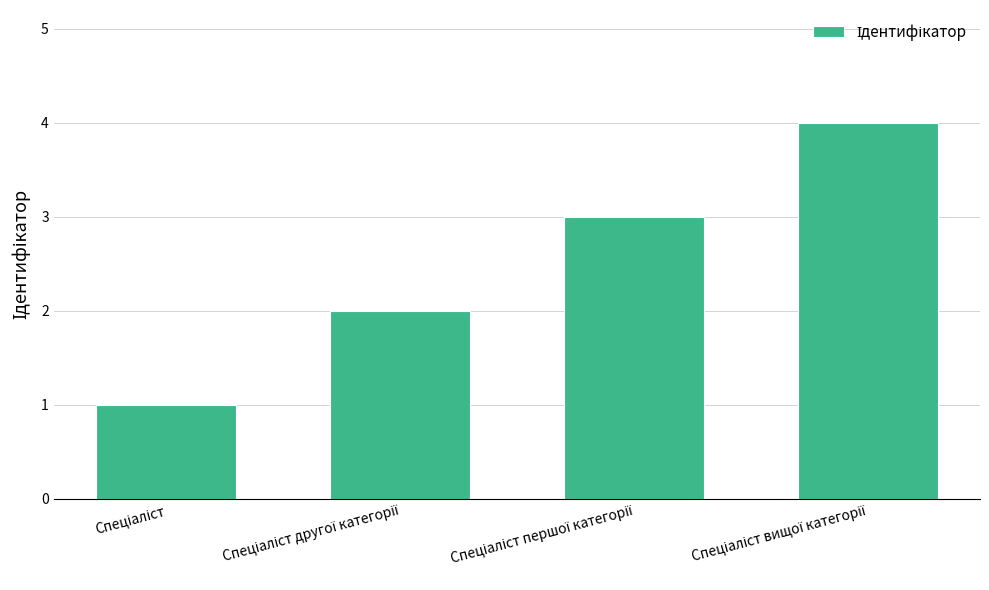

What is the sum of all values?

10